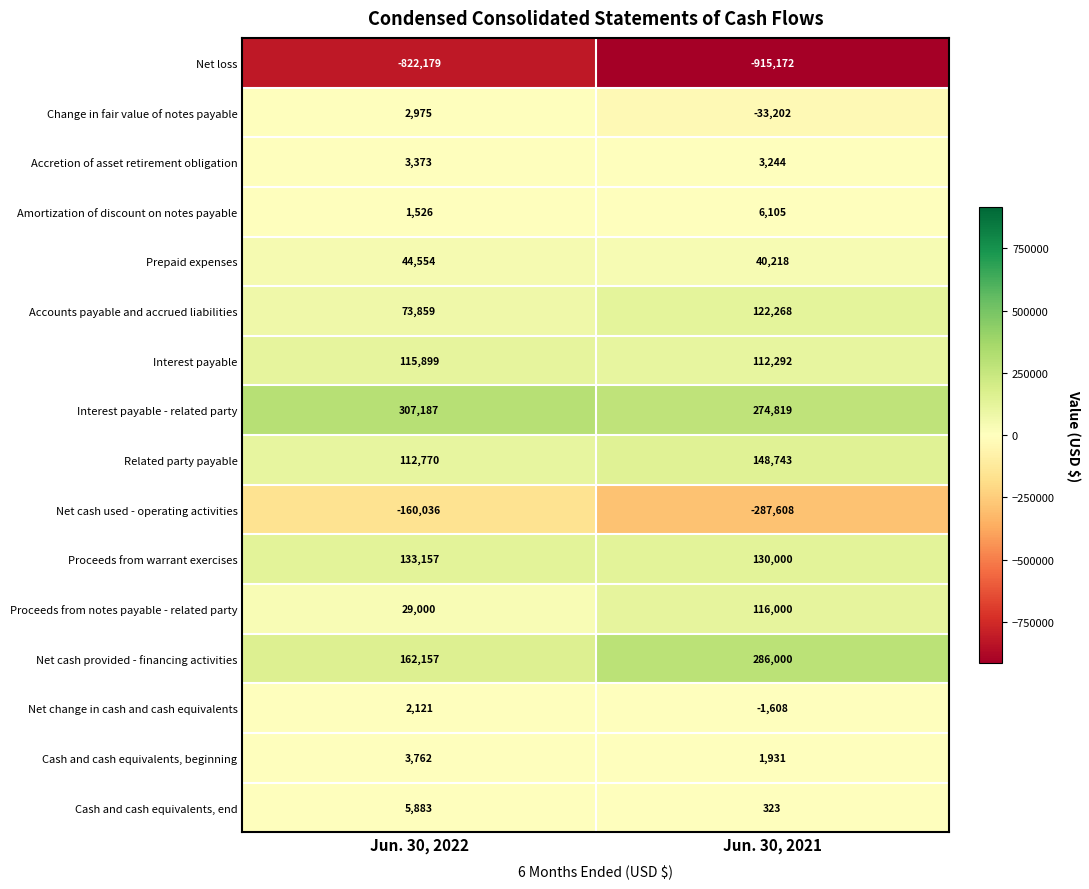

At which category is the sum across all series the highest?

Jun. 30, 2022